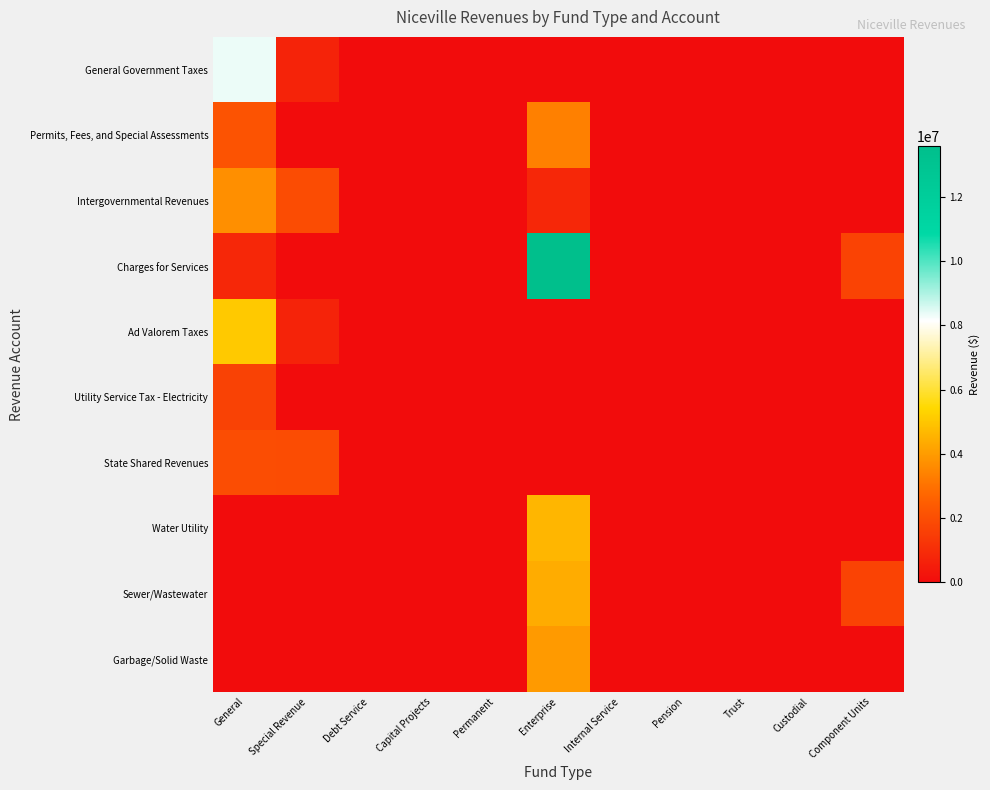

Reading left to right, extract all data points from this chart.

General Government Taxes: General=8341690	Special Revenue=709969	Debt Service=0	Capital Projects=0	Permanent=0	Enterprise=0	Internal Service=0	Pension=0	Trust=0	Custodial=0	Component Units=0
Permits, Fees, and Special Assessments: General=2164034	Special Revenue=0	Debt Service=0	Capital Projects=0	Permanent=0	Enterprise=3344378	Internal Service=0	Pension=0	Trust=0	Custodial=0	Component Units=0
Intergovernmental Revenues: General=3692098	Special Revenue=1935996	Debt Service=0	Capital Projects=0	Permanent=0	Enterprise=839747	Internal Service=0	Pension=0	Trust=0	Custodial=0	Component Units=0
Charges for Services: General=837430	Special Revenue=0	Debt Service=0	Capital Projects=0	Permanent=0	Enterprise=13564594	Internal Service=0	Pension=0	Trust=0	Custodial=0	Component Units=1674288
Ad Valorem Taxes: General=5066561	Special Revenue=709969	Debt Service=0	Capital Projects=0	Permanent=0	Enterprise=0	Internal Service=0	Pension=0	Trust=0	Custodial=0	Component Units=0
Utility Service Tax - Electricity: General=1629128	Special Revenue=0	Debt Service=0	Capital Projects=0	Permanent=0	Enterprise=0	Internal Service=0	Pension=0	Trust=0	Custodial=0	Component Units=0
State Shared Revenues: General=1982493	Special Revenue=1935996	Debt Service=0	Capital Projects=0	Permanent=0	Enterprise=0	Internal Service=0	Pension=0	Trust=0	Custodial=0	Component Units=0
Water Utility: General=0	Special Revenue=0	Debt Service=0	Capital Projects=0	Permanent=0	Enterprise=4633524	Internal Service=0	Pension=0	Trust=0	Custodial=0	Component Units=0
Sewer/Wastewater: General=0	Special Revenue=0	Debt Service=0	Capital Projects=0	Permanent=0	Enterprise=4395471	Internal Service=0	Pension=0	Trust=0	Custodial=0	Component Units=1674288
Garbage/Solid Waste: General=0	Special Revenue=0	Debt Service=0	Capital Projects=0	Permanent=0	Enterprise=3957237	Internal Service=0	Pension=0	Trust=0	Custodial=0	Component Units=0